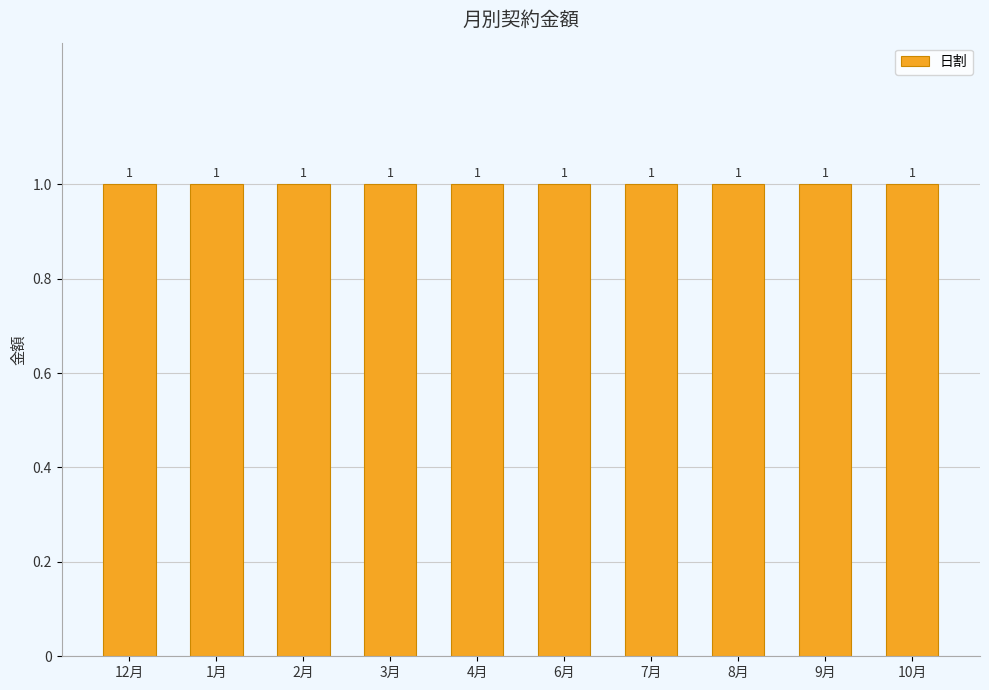

At which label is 日割 closest to 1?

2024年12月分